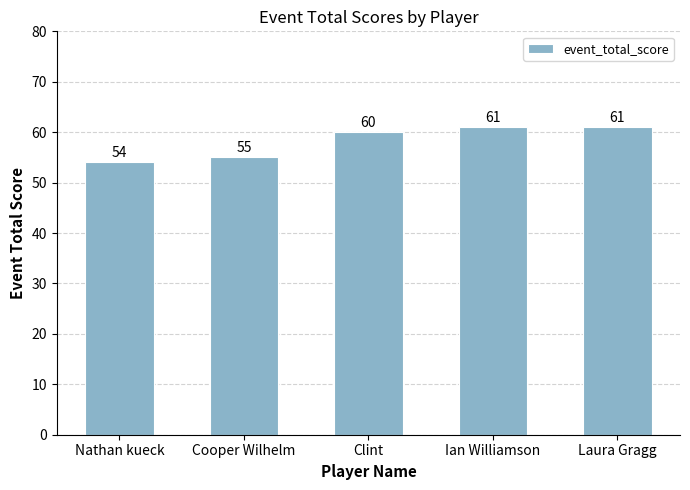

How many distinct data groups are displayed?

1